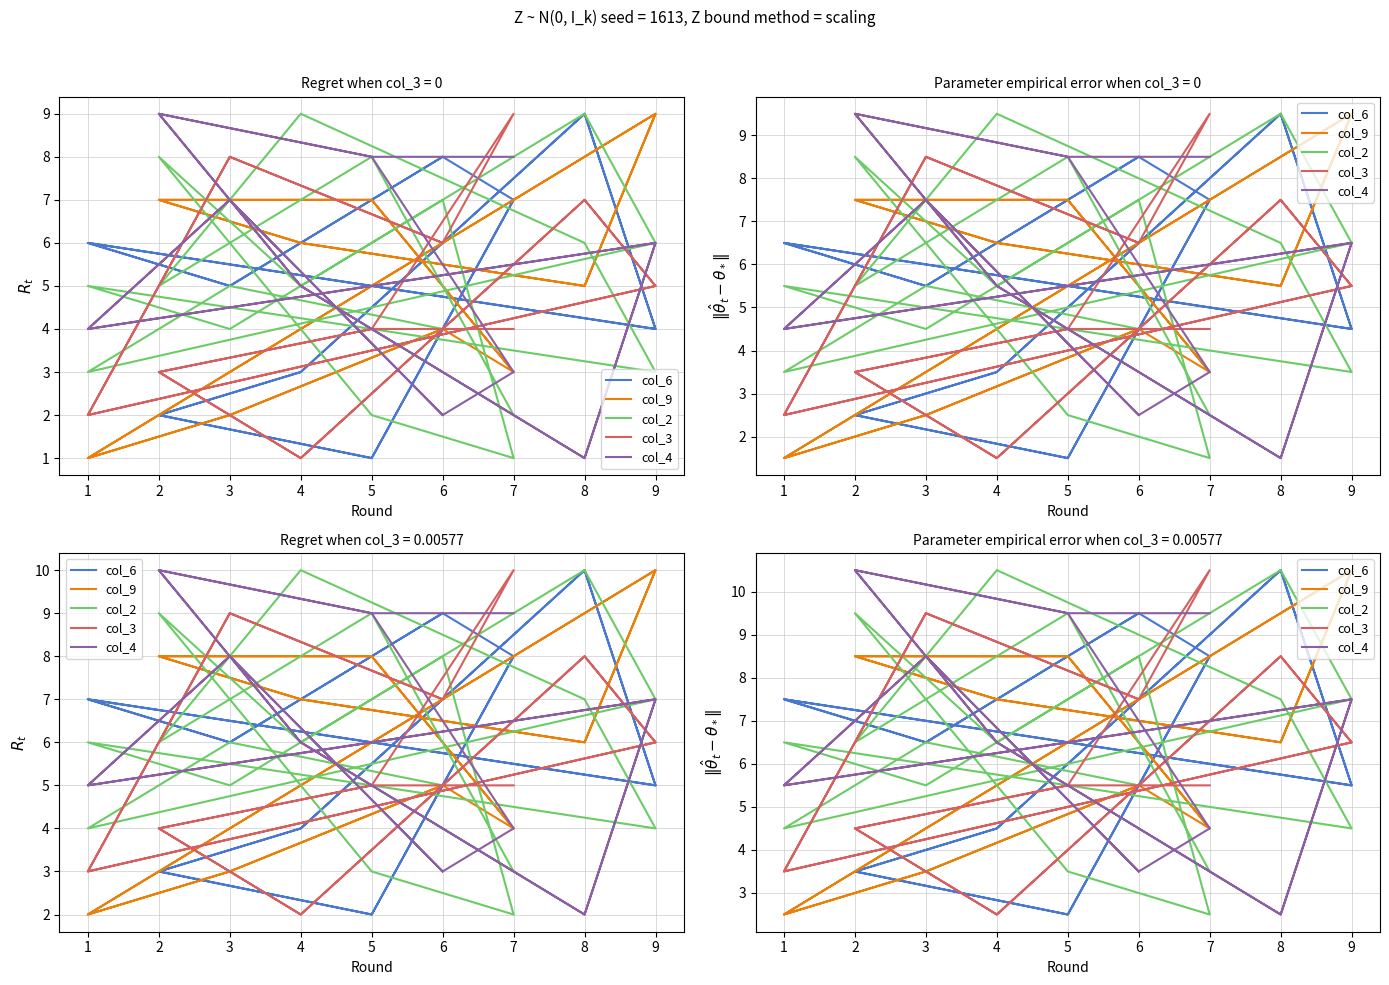

What is the difference between the second highest and minimum values in the col_9 series?

8.0